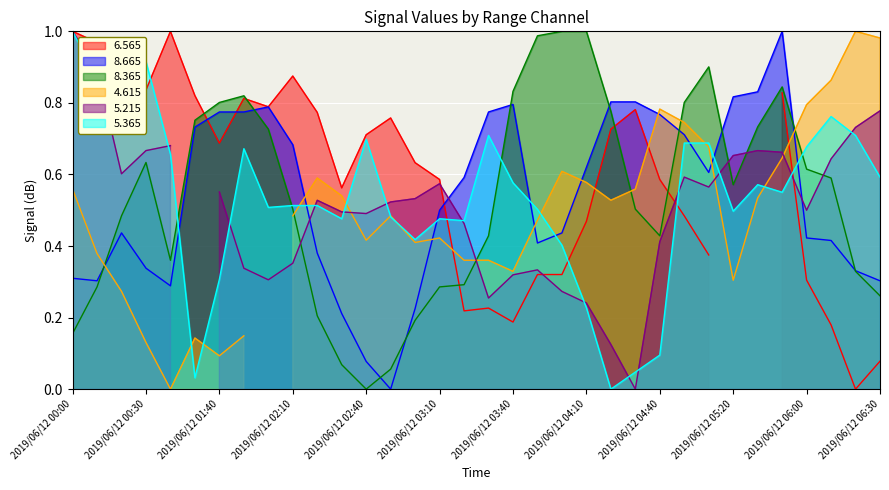

At which label does 8.365 reach its minimum?

2019/06/12 02:40